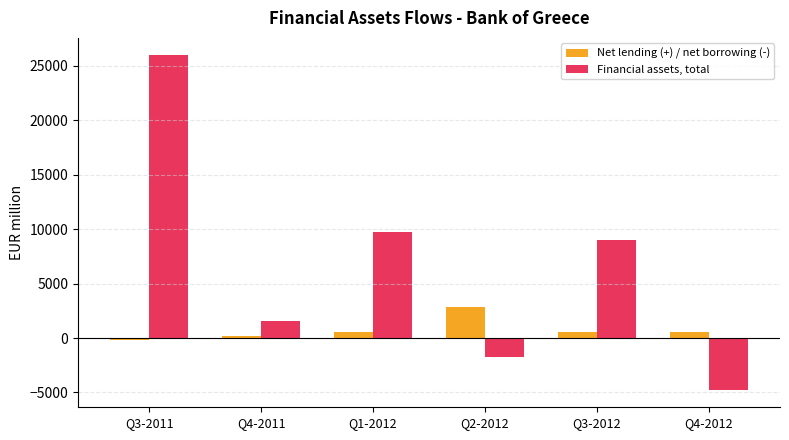

The Financial assets, total series shows 1582.3 at Q4-2011. True or false?

True